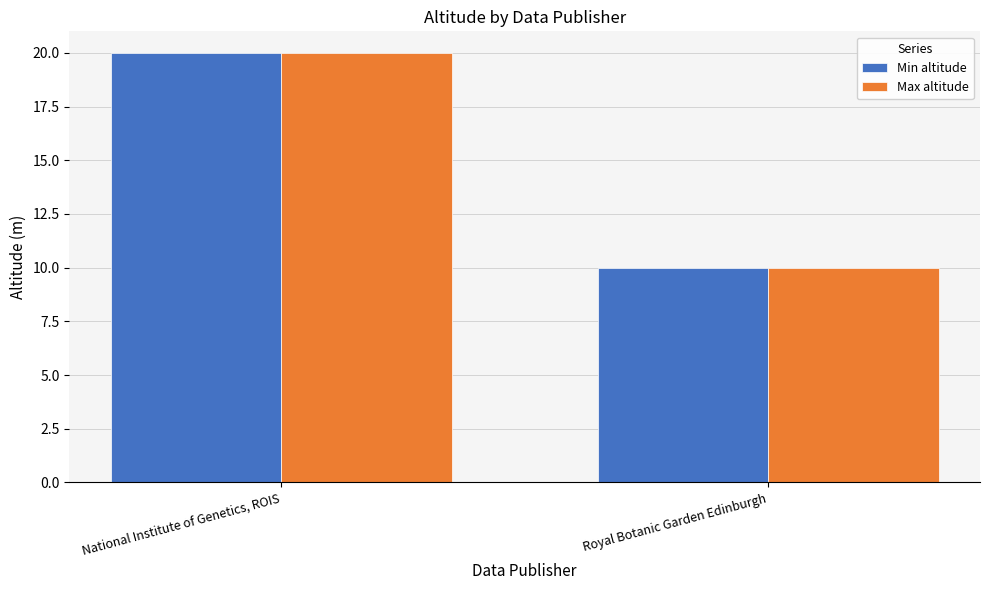

Reading right to left, extract all data points from this chart.

Min altitude: 10	20
Max altitude: 10	20